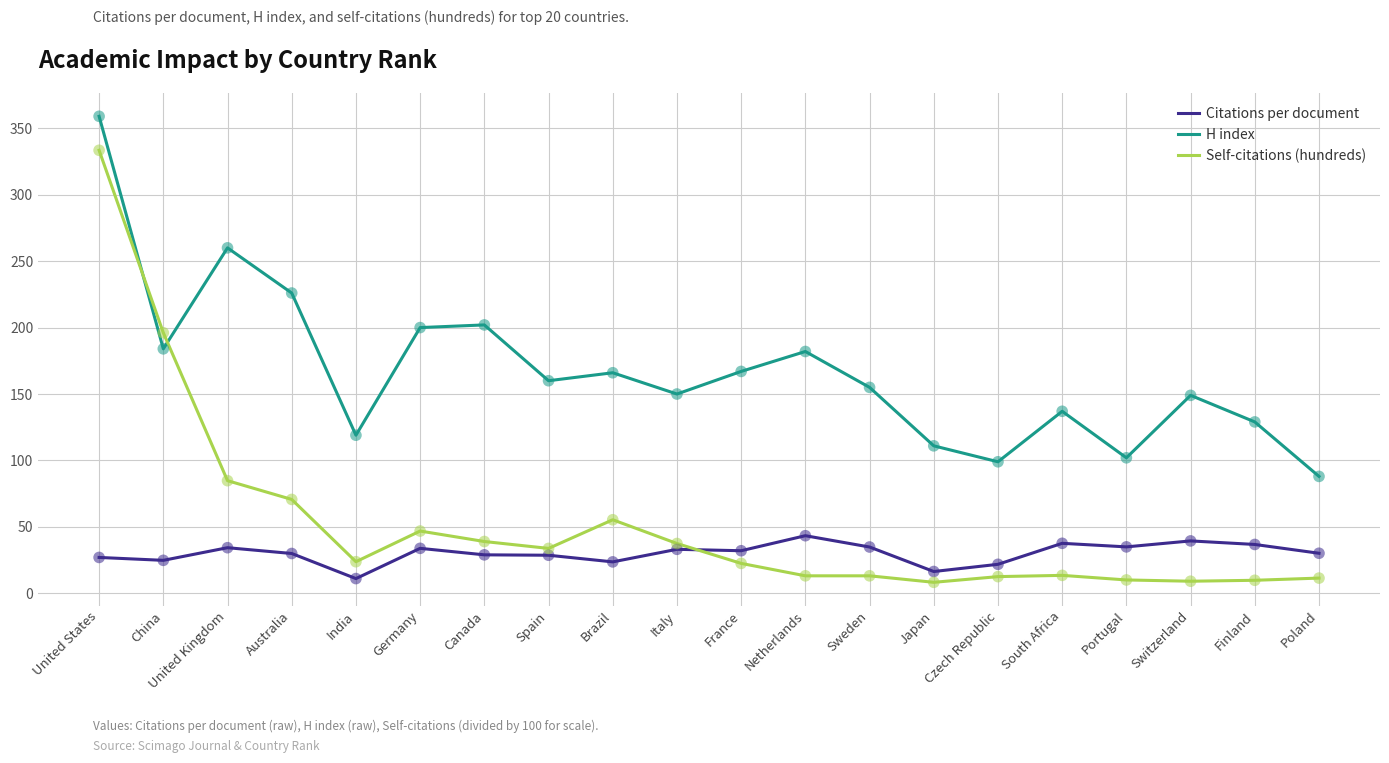

At which category is the sum across all series the highest?

United States